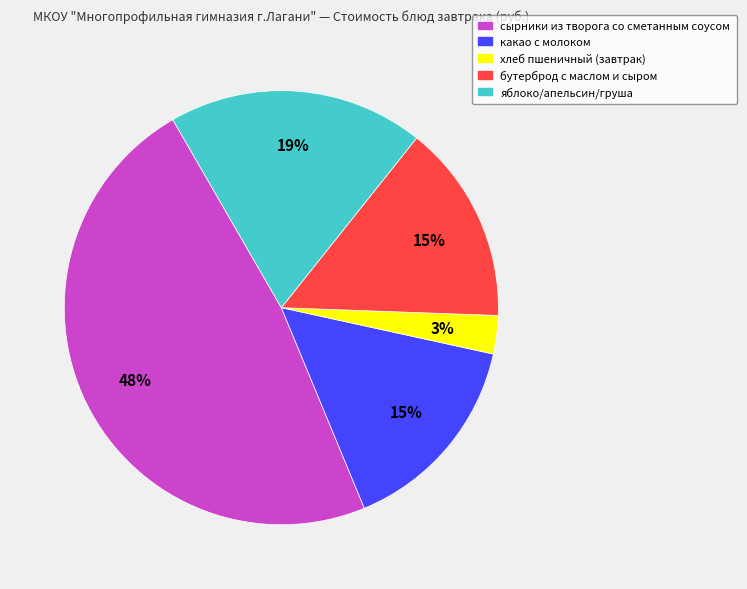

To the nearest percent, what is the difference between the сырники из творога со сметанным соусом and бутерброд с маслом и сыром slice percentages?

33%